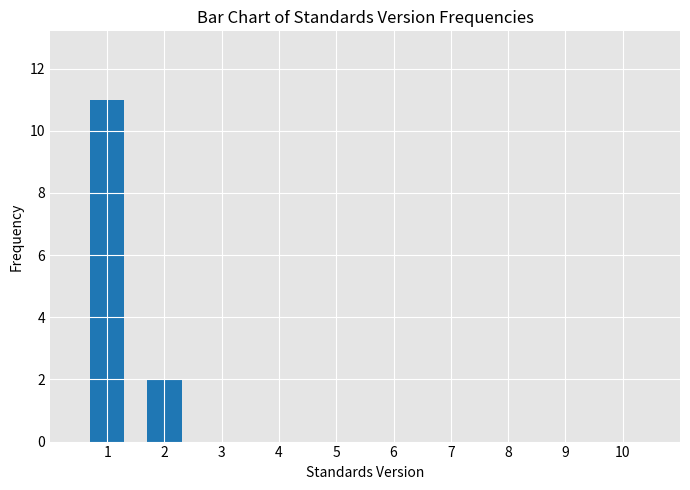

Reading left to right, what are all the values shown in this chart?

11	2